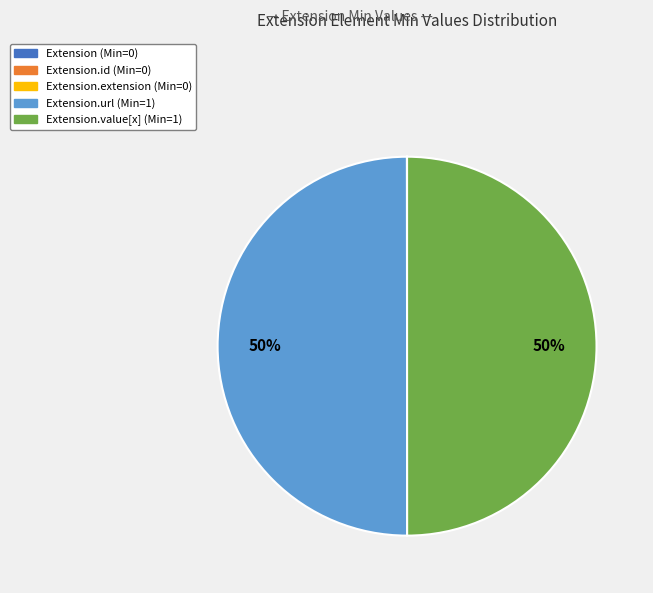

To the nearest percent, what is the difference between the largest and smallest slice percentages?

50%